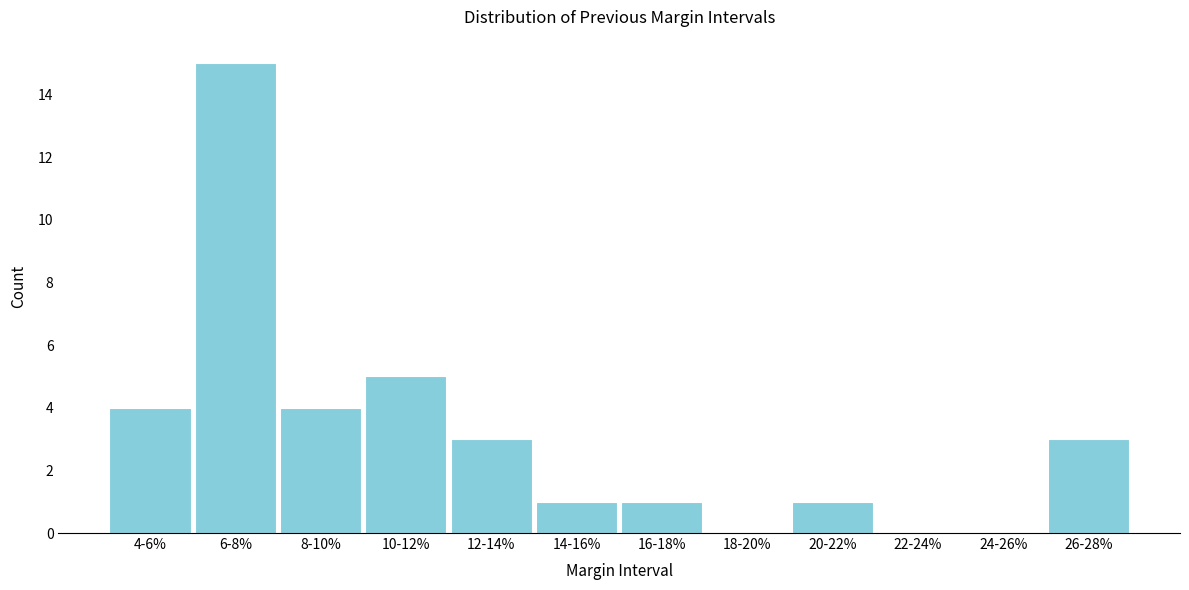

Reading left to right, list all the values displayed in this chart.

4-6%=4	6-8%=15	8-10%=4	10-12%=5	12-14%=3	14-16%=1	16-18%=1	18-20%=0	20-22%=1	22-24%=0	24-26%=0	26-28%=3